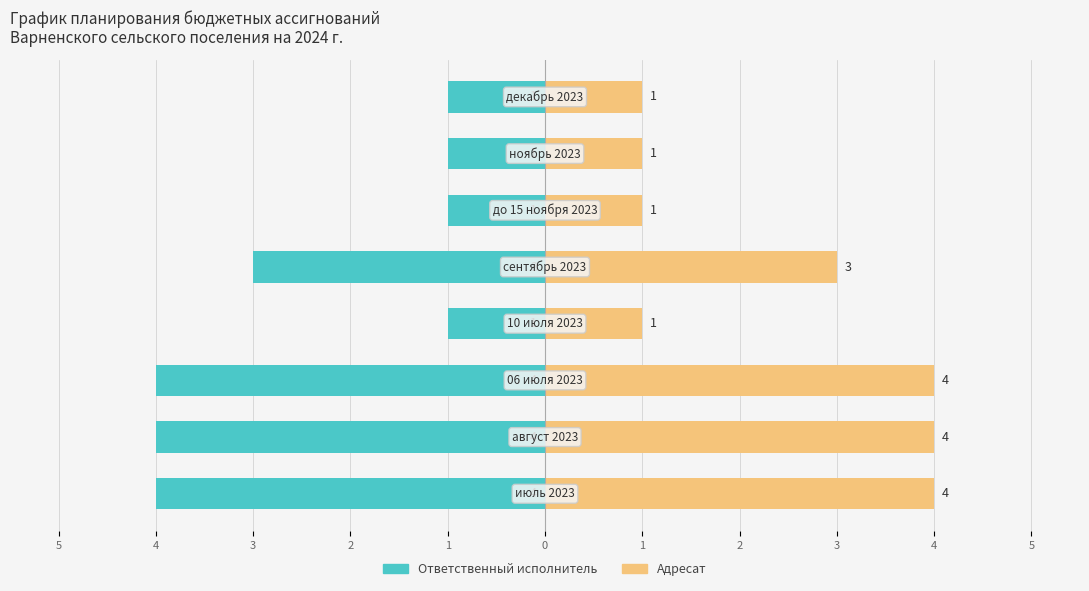

What is the highest value of the Ответственный исполнитель series?

-1